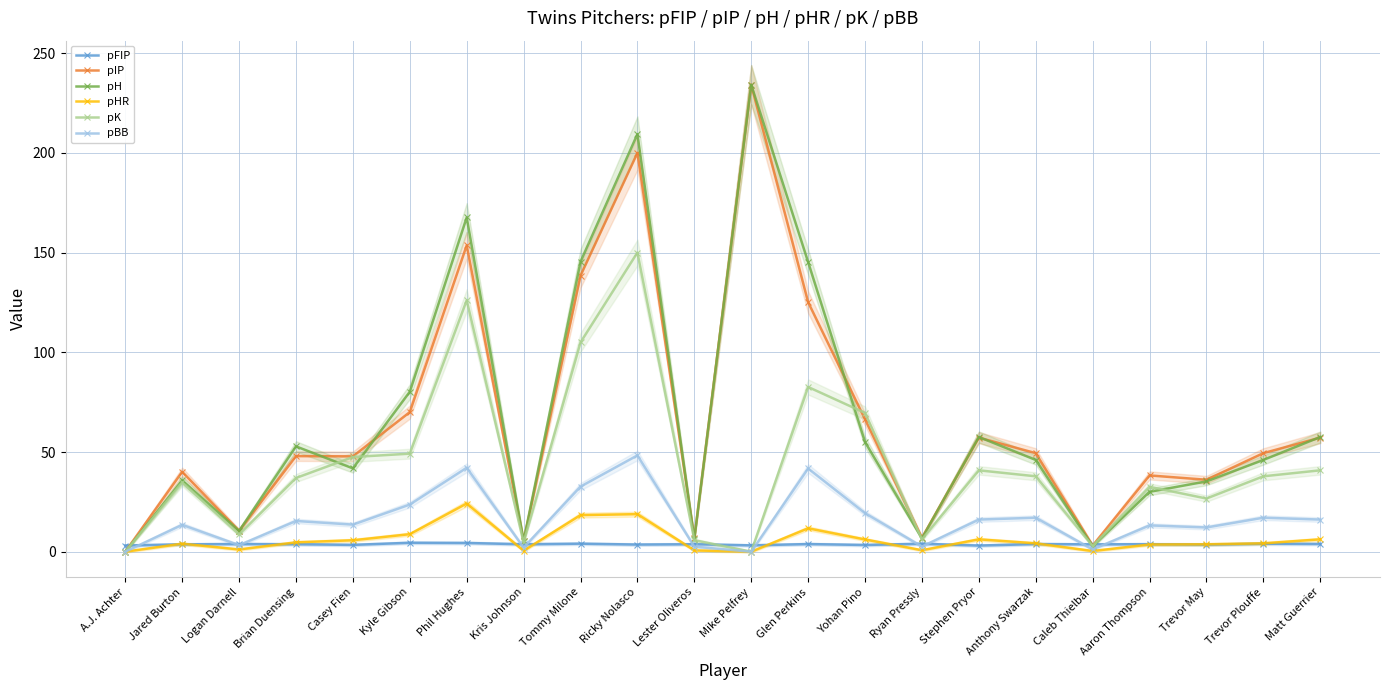

At which label does pIP reach its peak?

Mike Pelfrey